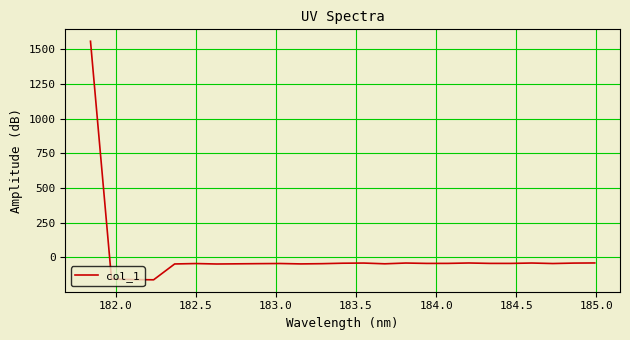

What is the difference between the maximum and minimum values?

1718.9